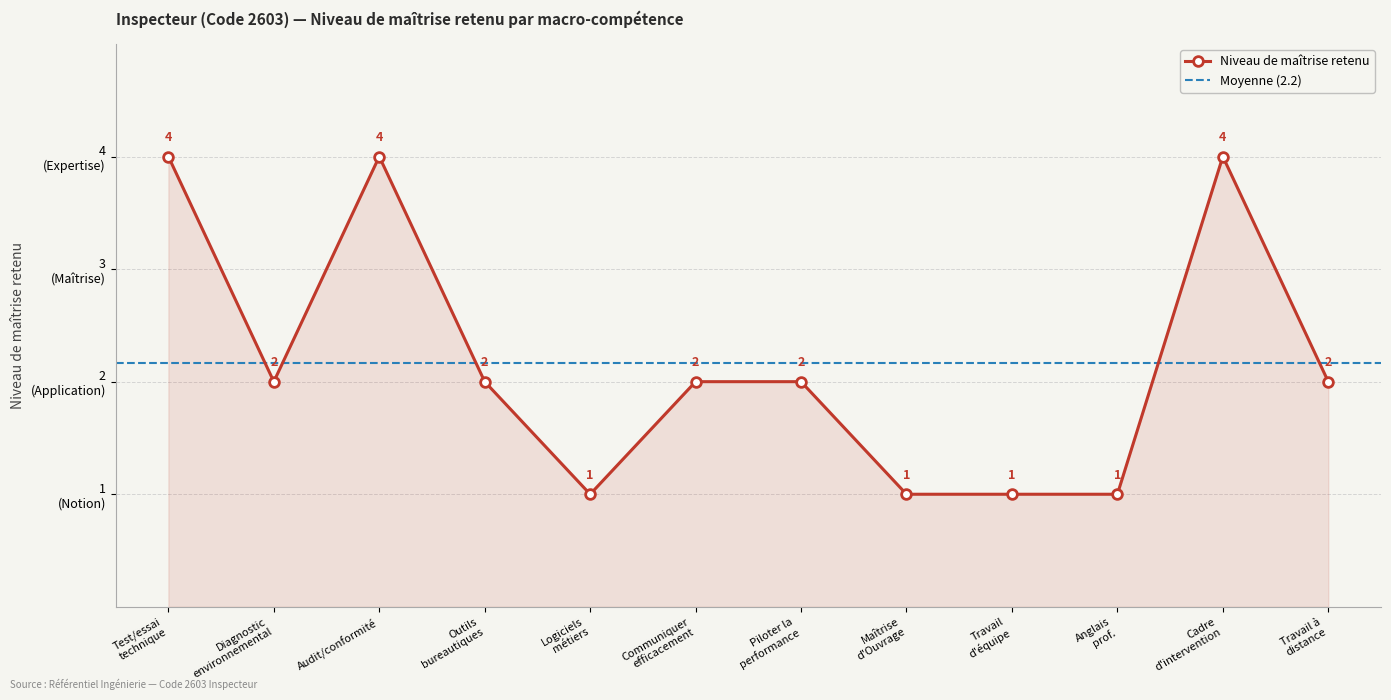

At which category does the chart reach its peak across all series?

Test/essai technique